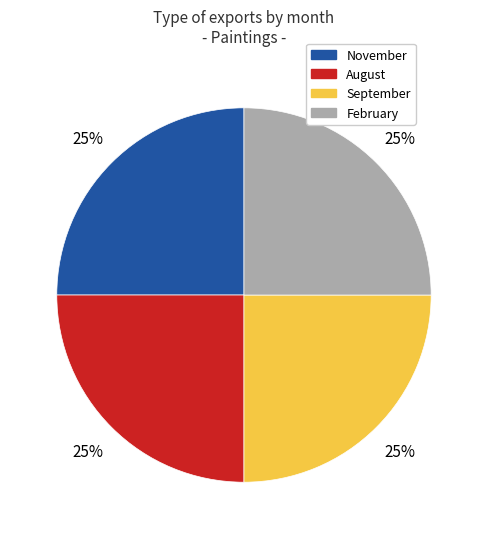

Is there a majority slice in this chart?

No